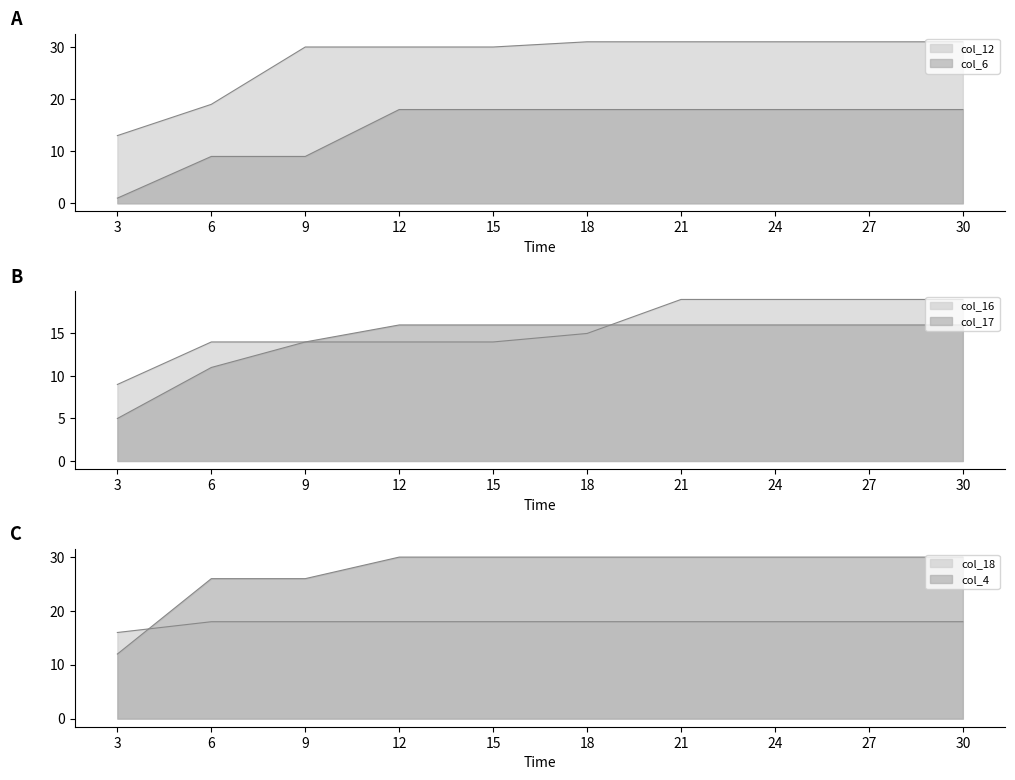

How many times do col_12 and col_18 cross each other?

1